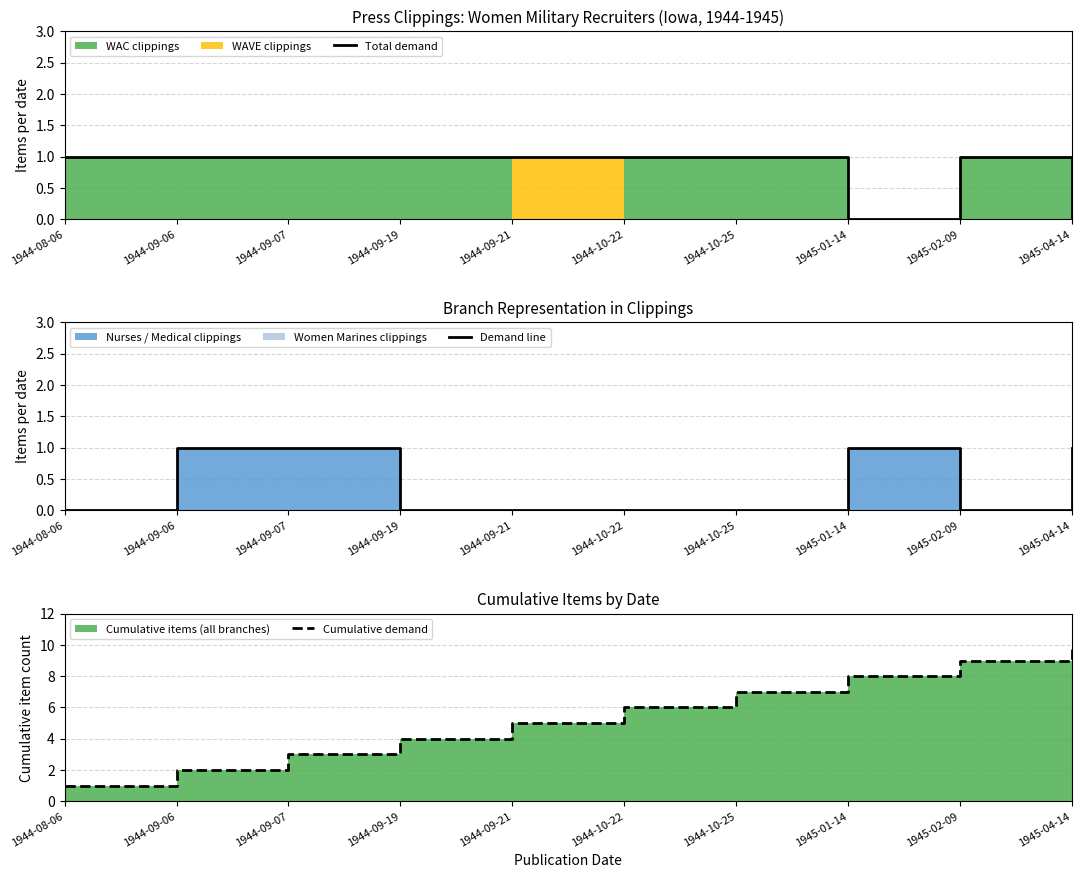

At how many categories does at least one series exceed 0?

10